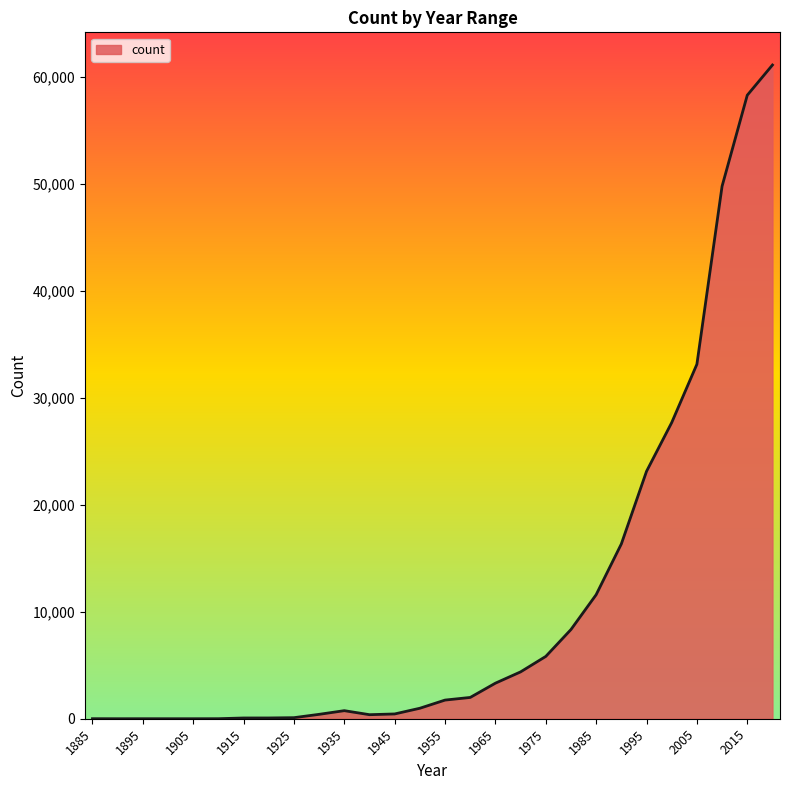

Does the chart display data point markers on the line(s)?

No